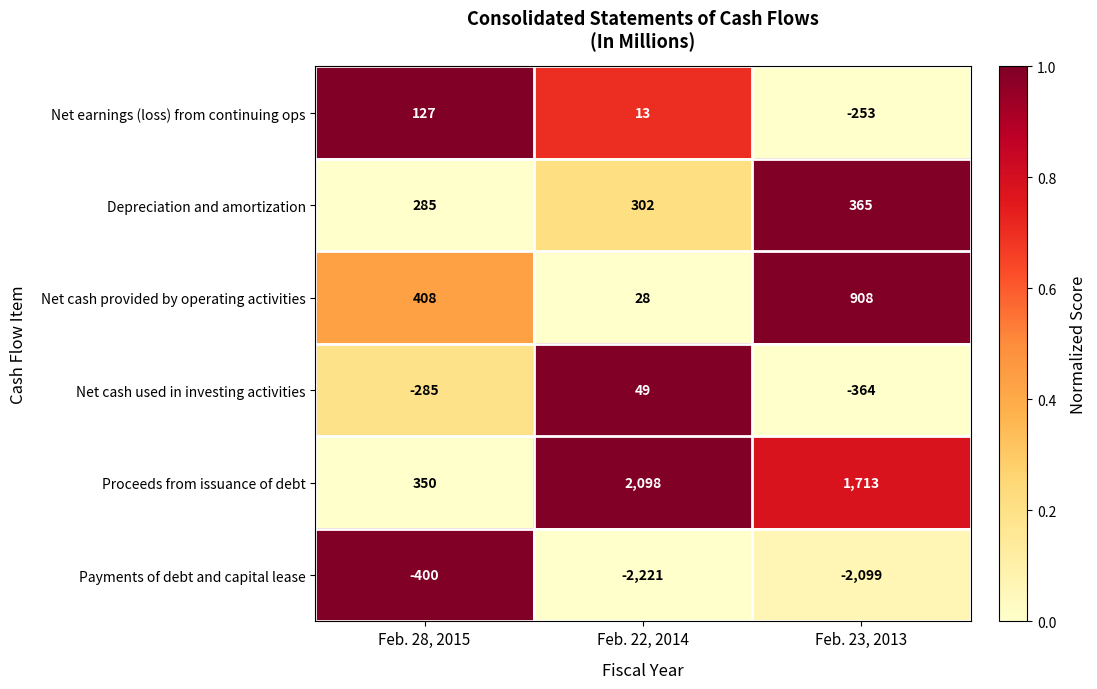

What is the average value of the Net cash provided by operating activities series?

448